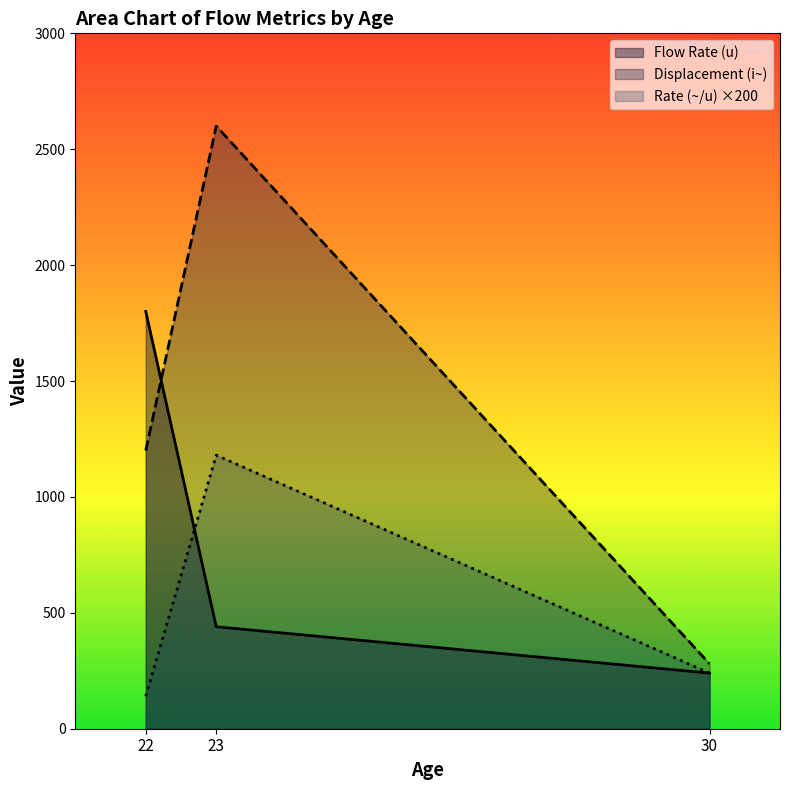

How many lines are shown in the chart?

3